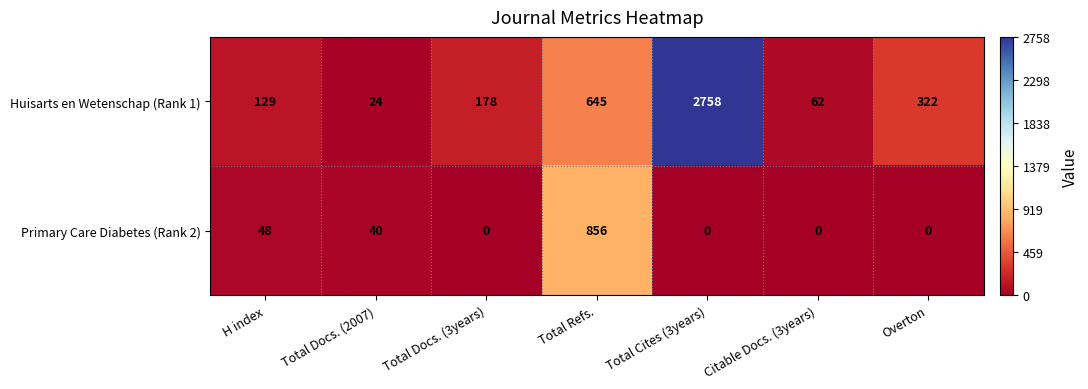

The value of Primary Care Diabetes (Rank 2) at Citable Docs. (3years) is 419. True or false?

False